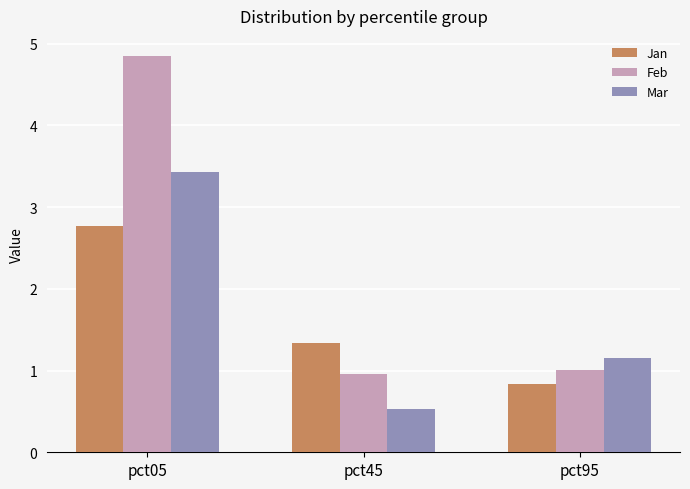

Reading left to right, what are all the values shown in this chart?

Jan: 2.8	1.3	0.8
Feb: 4.9	1.0	1.0
Mar: 3.4	0.5	1.2